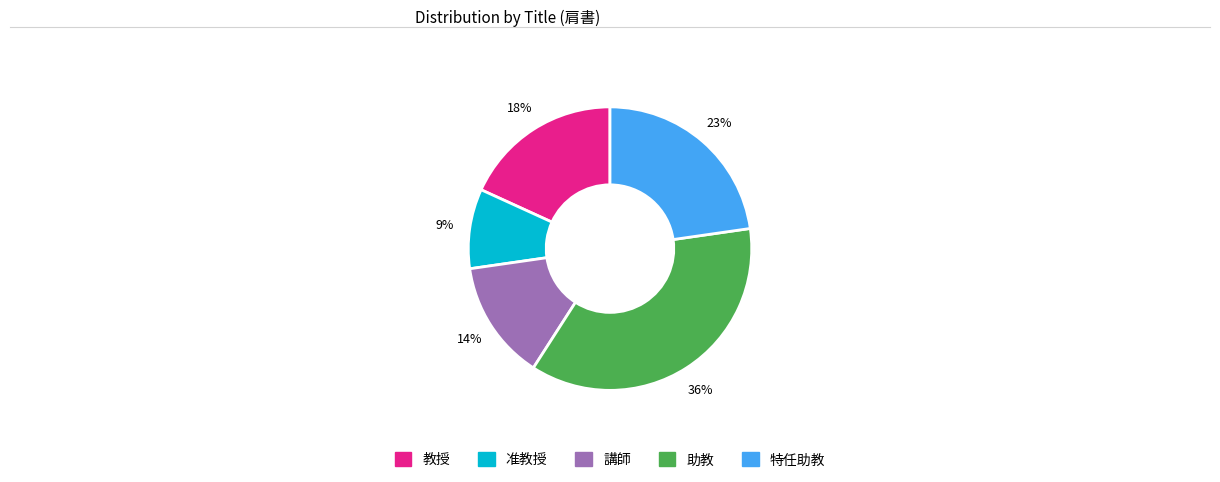

Is the sum of 助教 and 特任助教 greater than half?

Yes